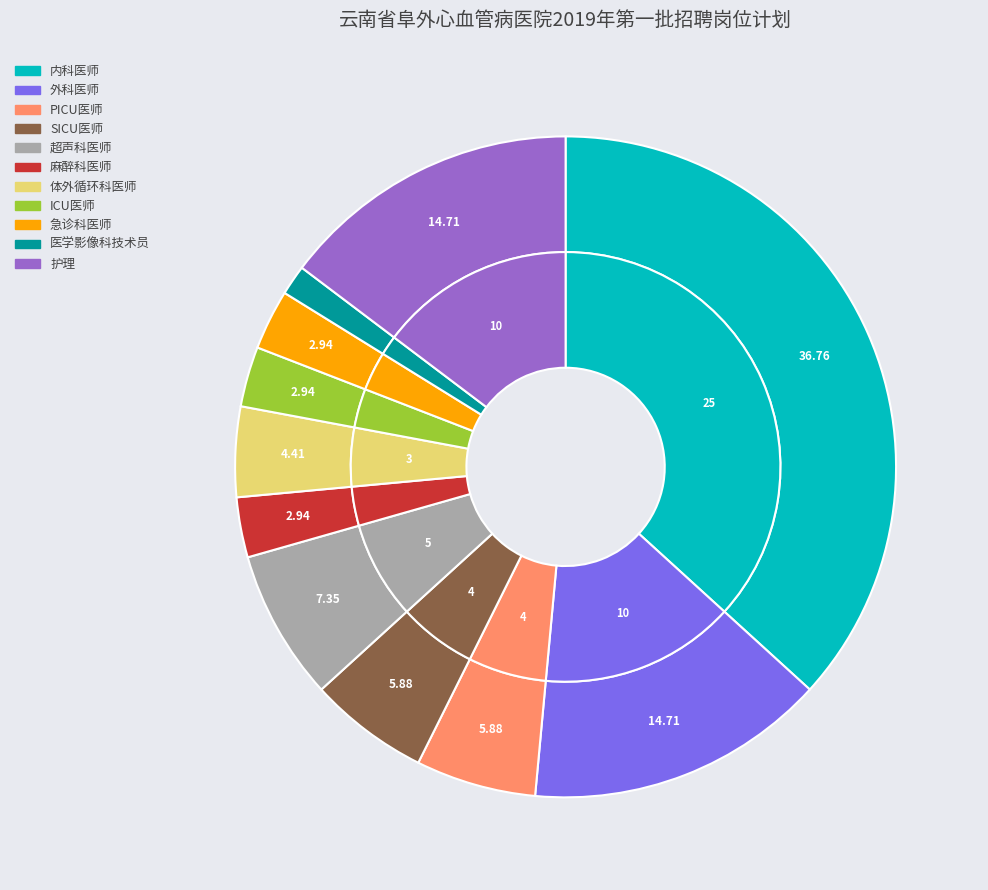

What percentage is the 体外循环科医师 slice, to the nearest percent?

4%